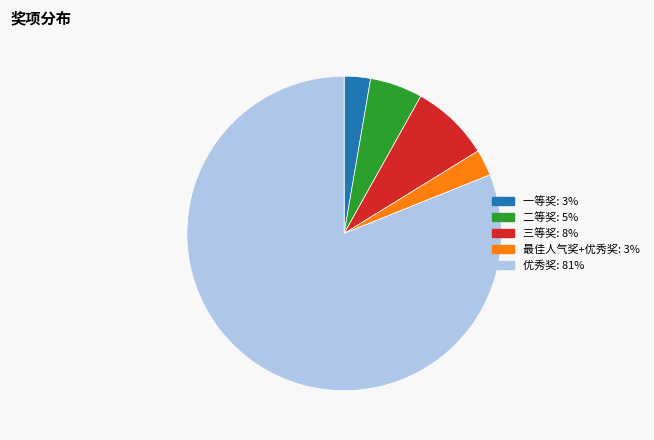

Which category has the biggest portion of the pie?

优秀奖